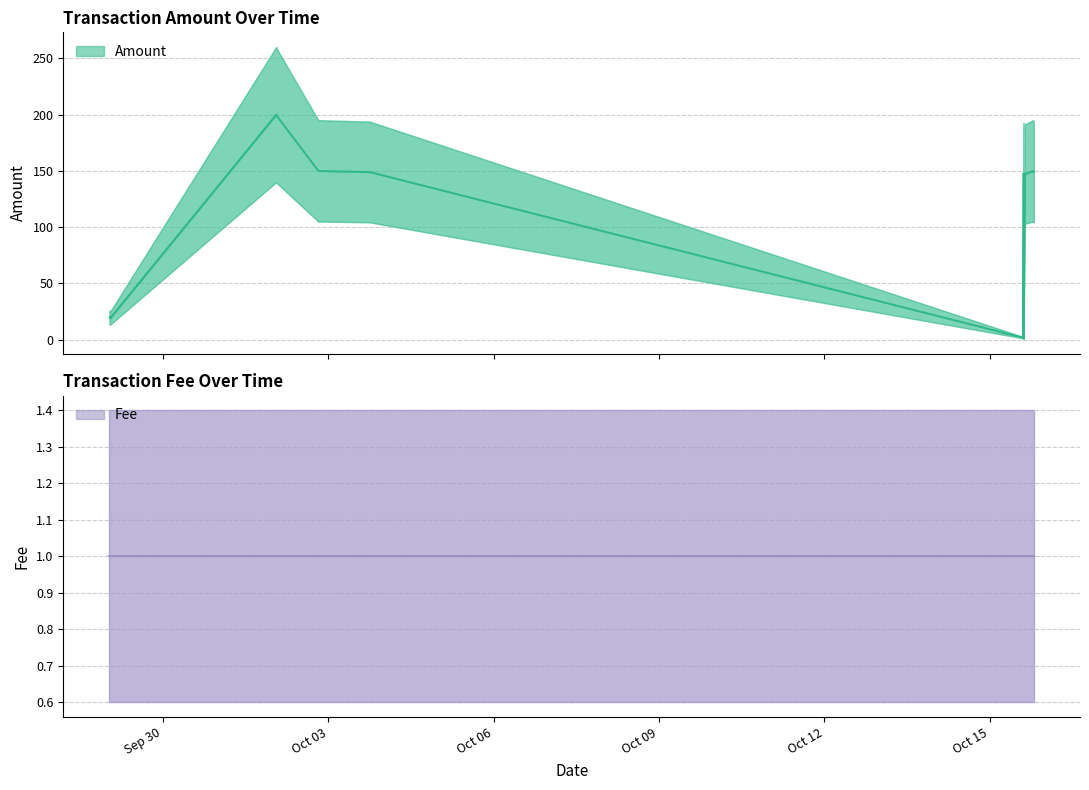

Which has a higher value, 2017-09-29 00:47:19 or 2017-10-15 14:43:40?

2017-10-15 14:43:40